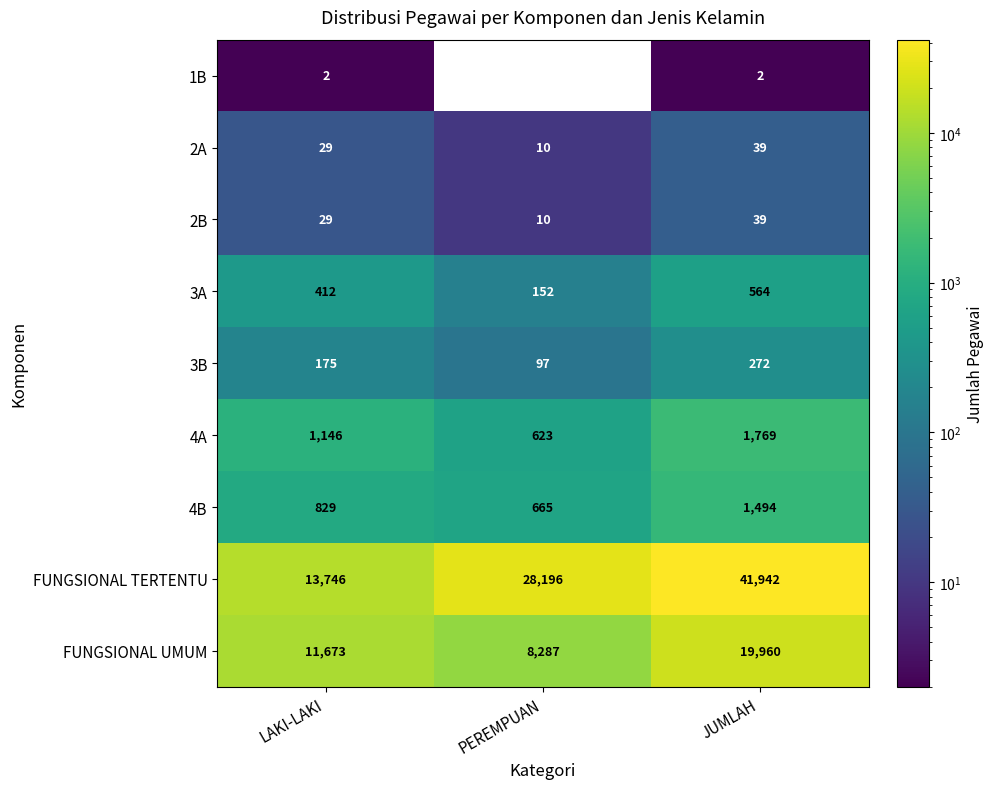

The value of 1B at LAKI-LAKI is 2. True or false?

True